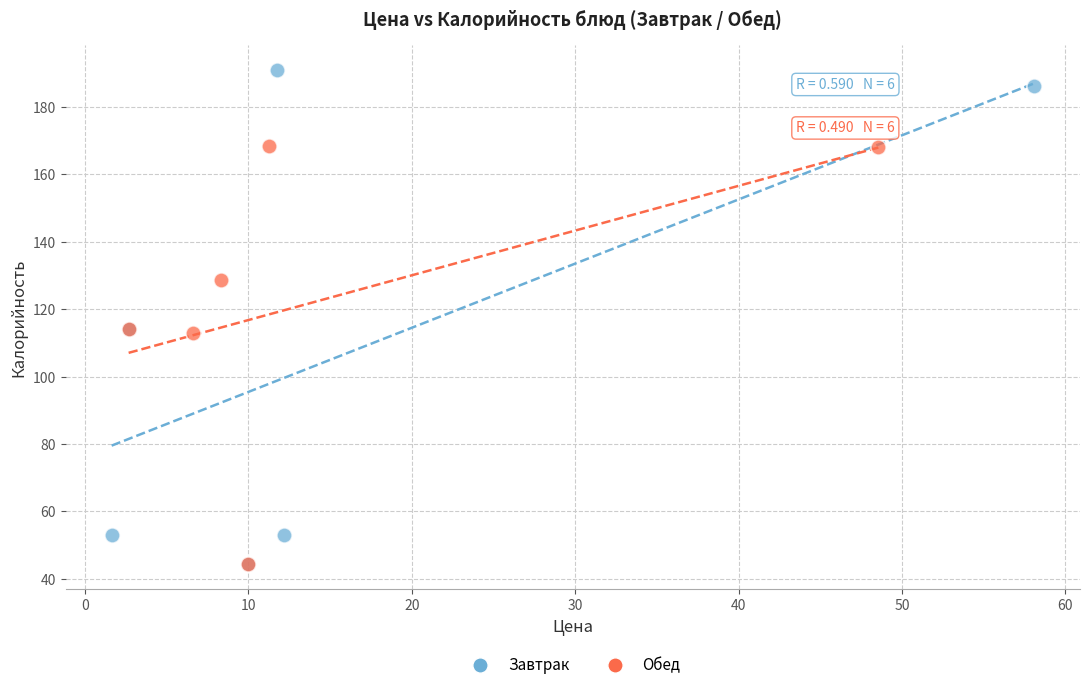

Which series has the widest spread of Y values?

Завтрак